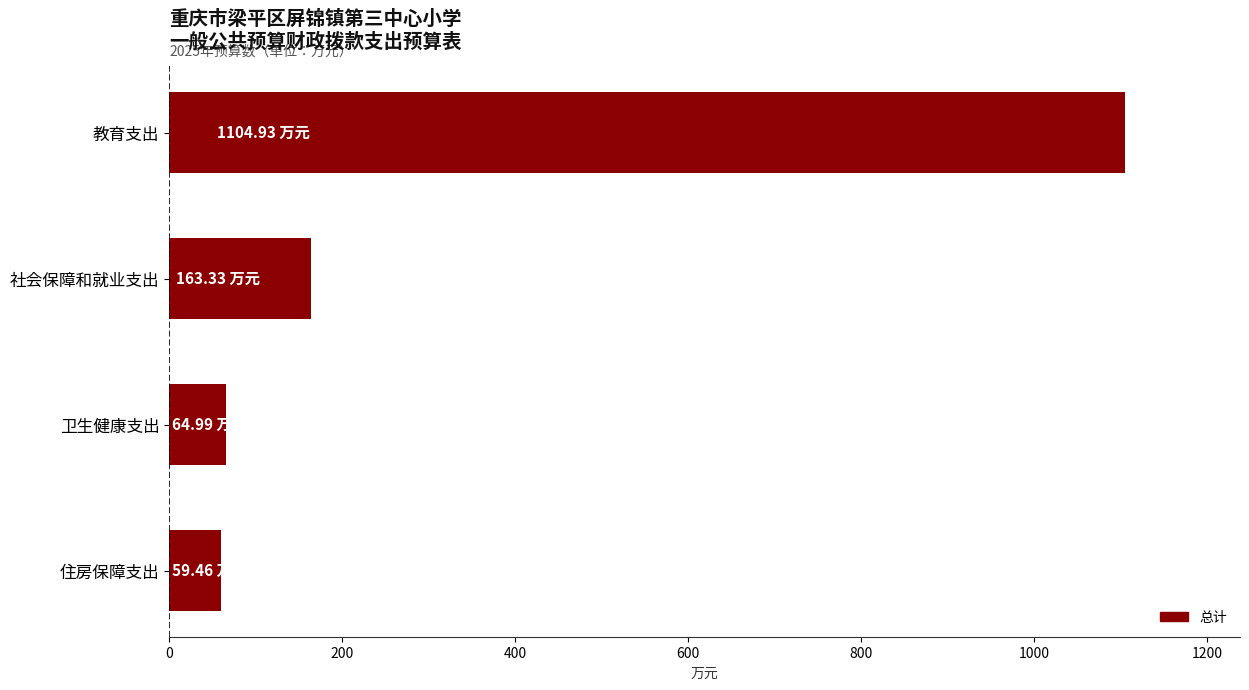

What is the sum of all values?

1392.7